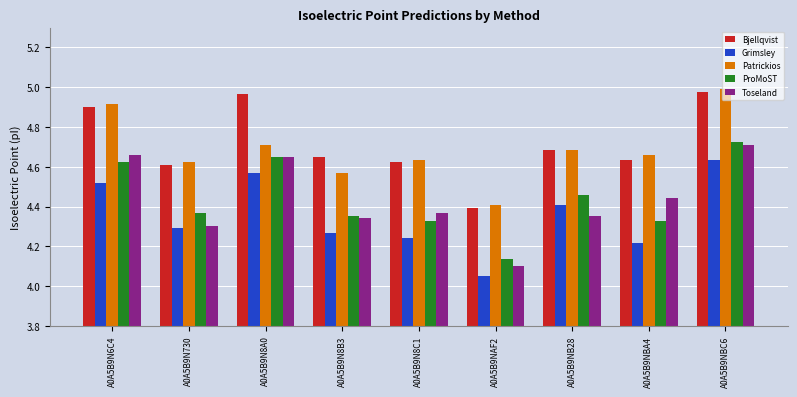

Which category has the highest value in the ProMoST series?

A0A5B9NBC6